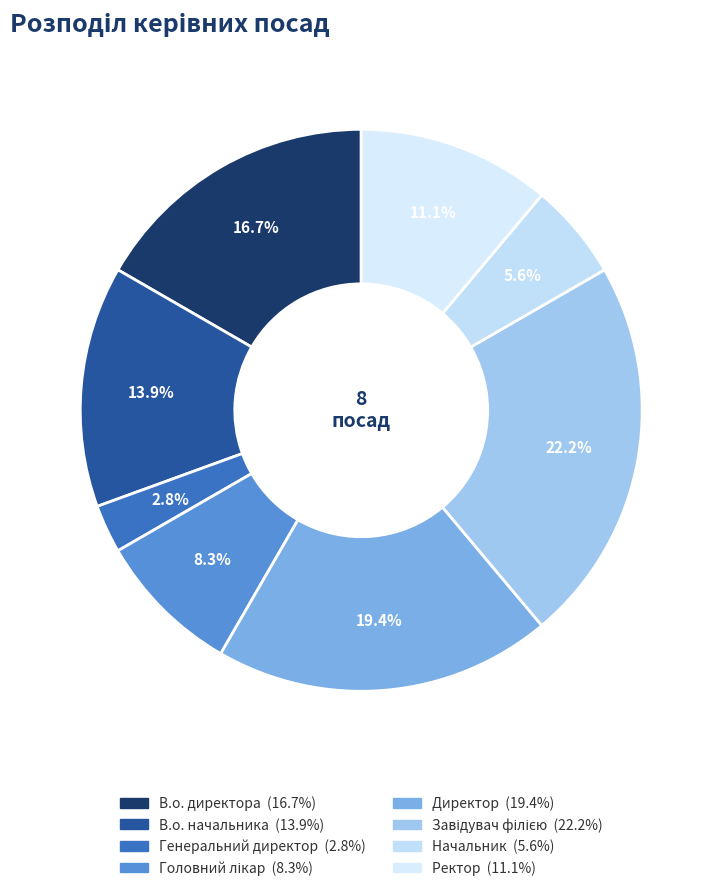

How many segments does this pie chart have?

8